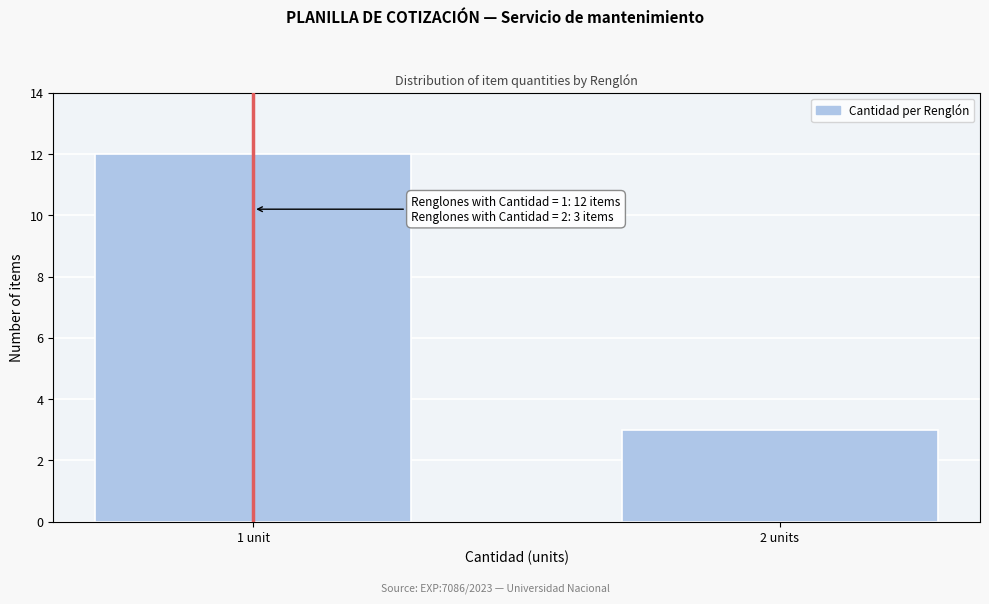

Reading left to right, transcribe all the data shown in this chart.

1 unit=12	2 units=3